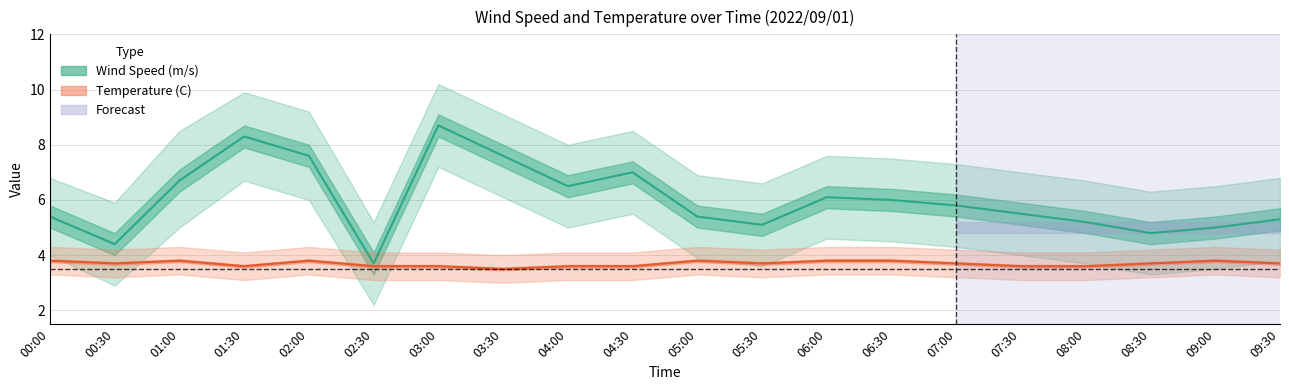

Rank the categories by Temperature Lower value from lowest to highest.

03:30, 01:30, 02:30, 03:00, 04:00, 04:30, 07:30, 08:00, 00:30, 05:30, 07:00, 08:30, 09:30, 00:00, 01:00, 02:00, 05:00, 06:00, 06:30, 09:00